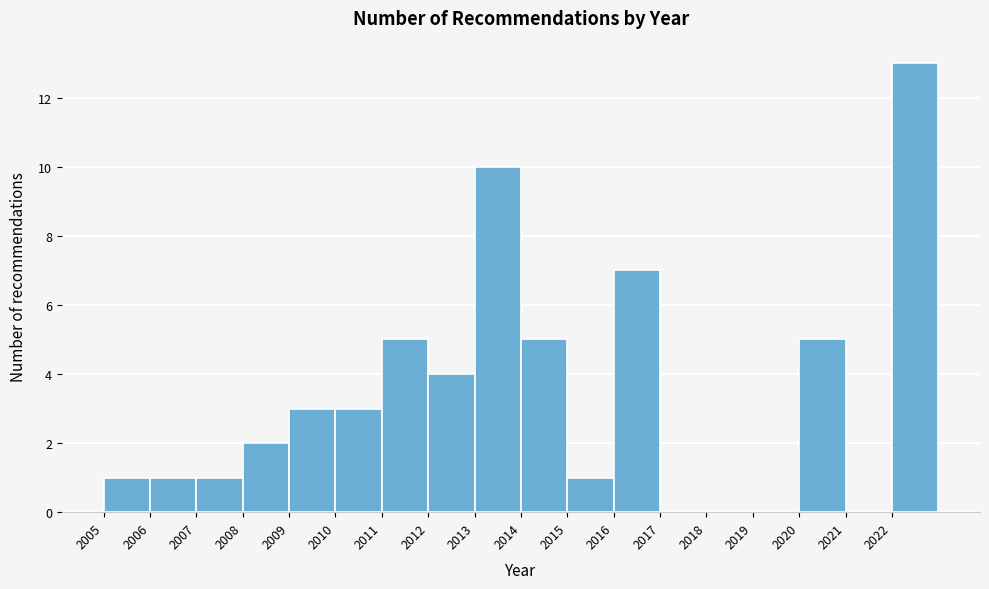

Reading left to right, transcribe this chart: for each bar, give the range it covers on the x-axis and its height. The values are not printed on the chart, so give them approximately, as read against the axis.

2005 to 2006: 1
2006 to 2007: 1
2007 to 2008: 1
2008 to 2009: 2
2009 to 2010: 3
2010 to 2011: 3
2011 to 2012: 5
2012 to 2013: 4
2013 to 2014: 10
2014 to 2015: 5
2015 to 2016: 1
2016 to 2017: 7
2017 to 2018: 0
2018 to 2019: 0
2019 to 2020: 0
2020 to 2021: 5
2021 to 2022: 0
2022 to 2023: 13